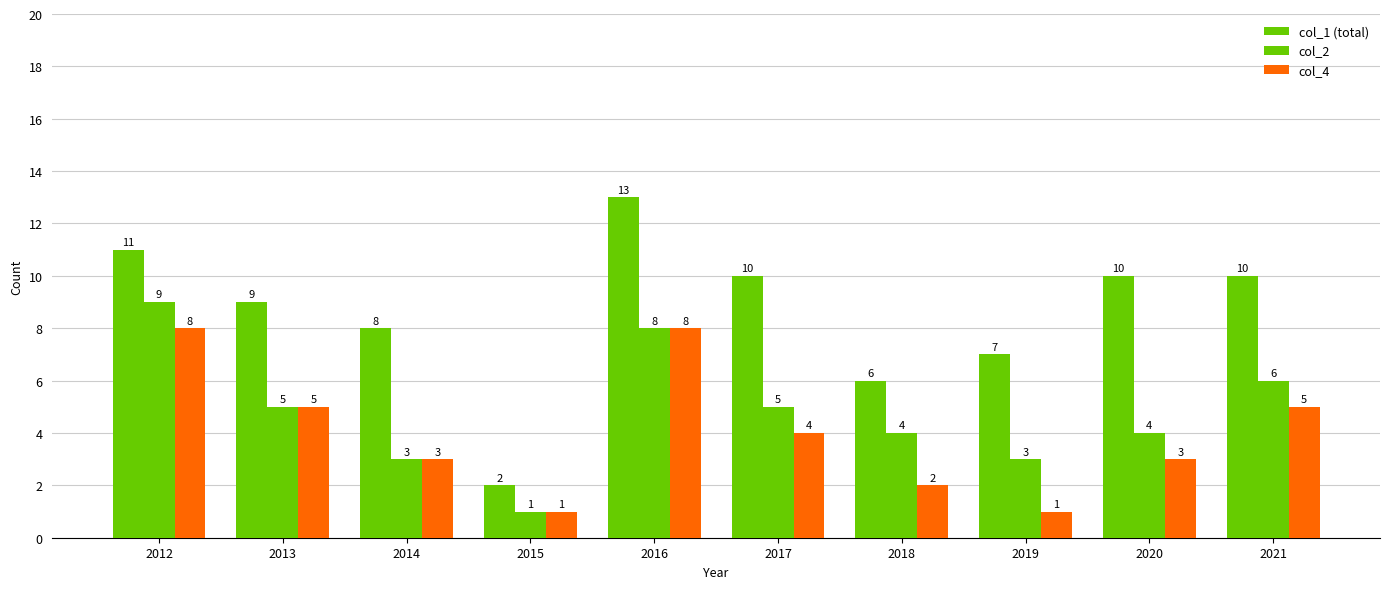

List the series in order of their peak value, highest first.

col_1 (total), col_2, col_4